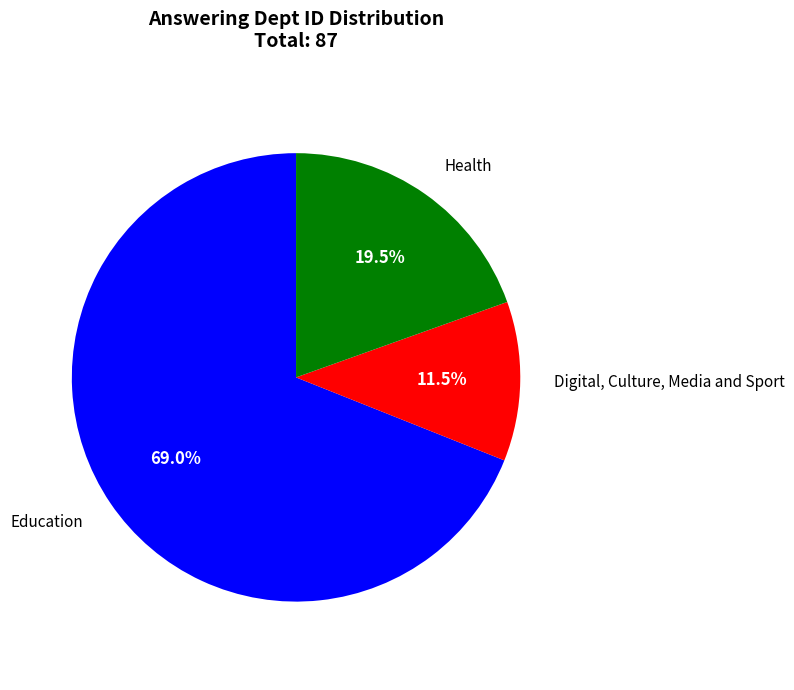

Is there a majority slice in this chart?

Yes